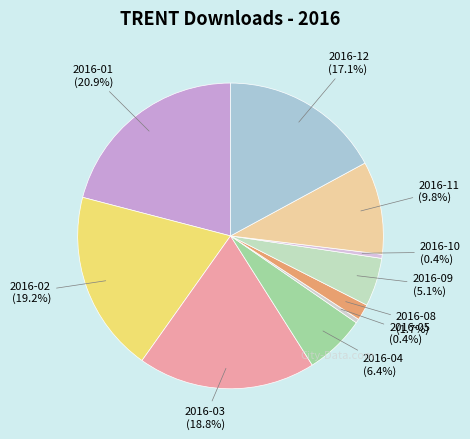

To the nearest percent, what percentage of the pie is 2016-12?

17%